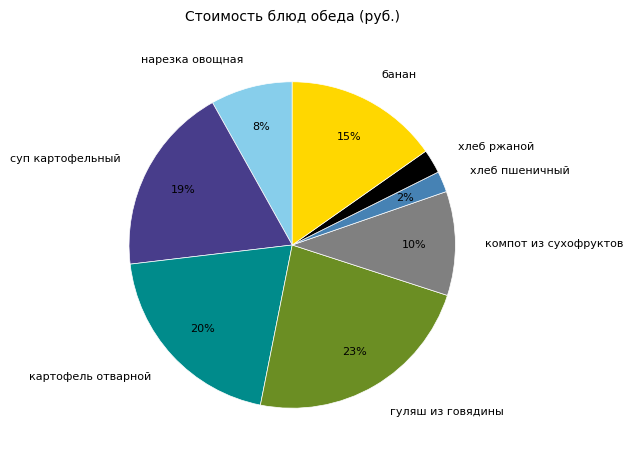

The хлеб ржаной slice represents 2% of the pie. True or false?

True